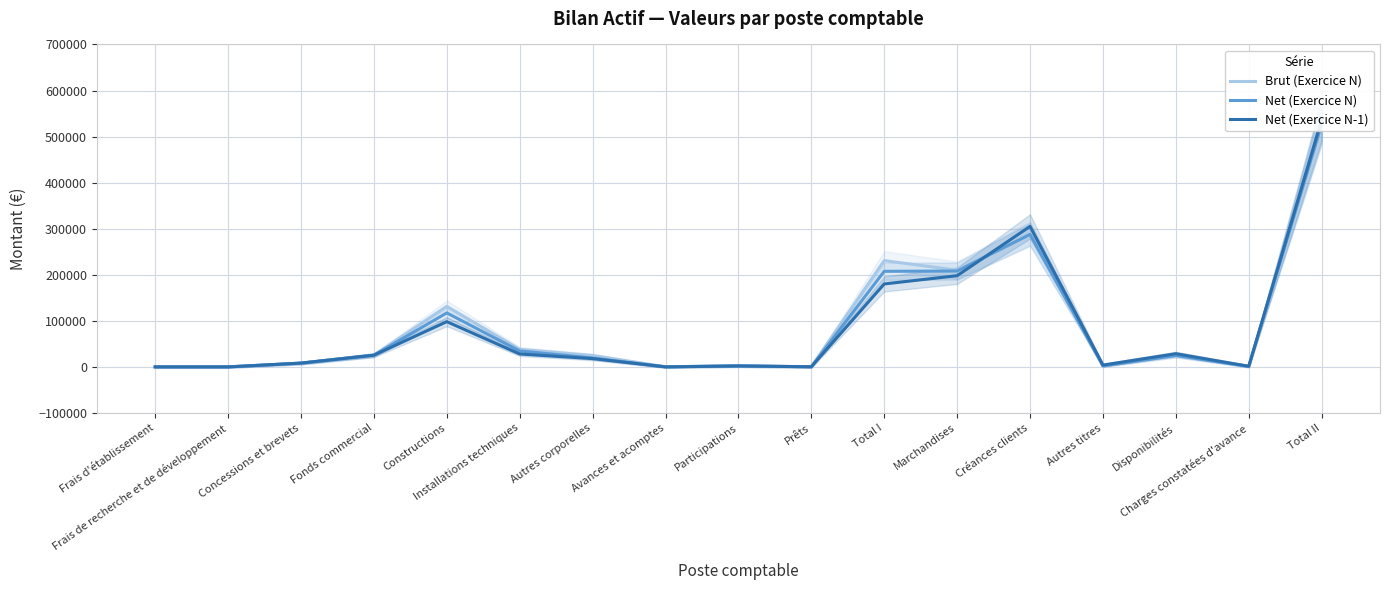

Rank the series at Prêts from highest to lowest value.

Brut (Exercice N), Net (Exercice N), Net (Exercice N-1)